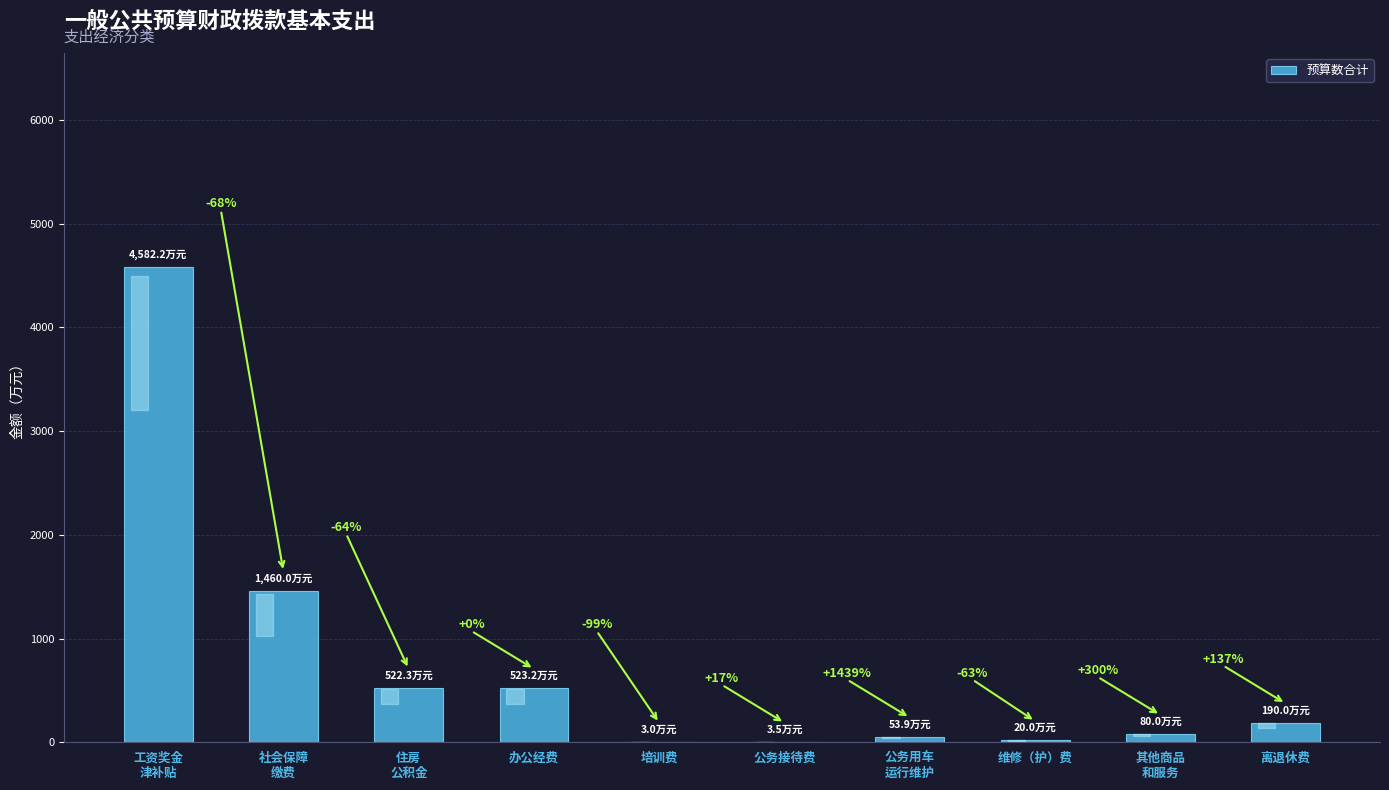

Is it true that the value at 公务接待费 is 1.7?

False